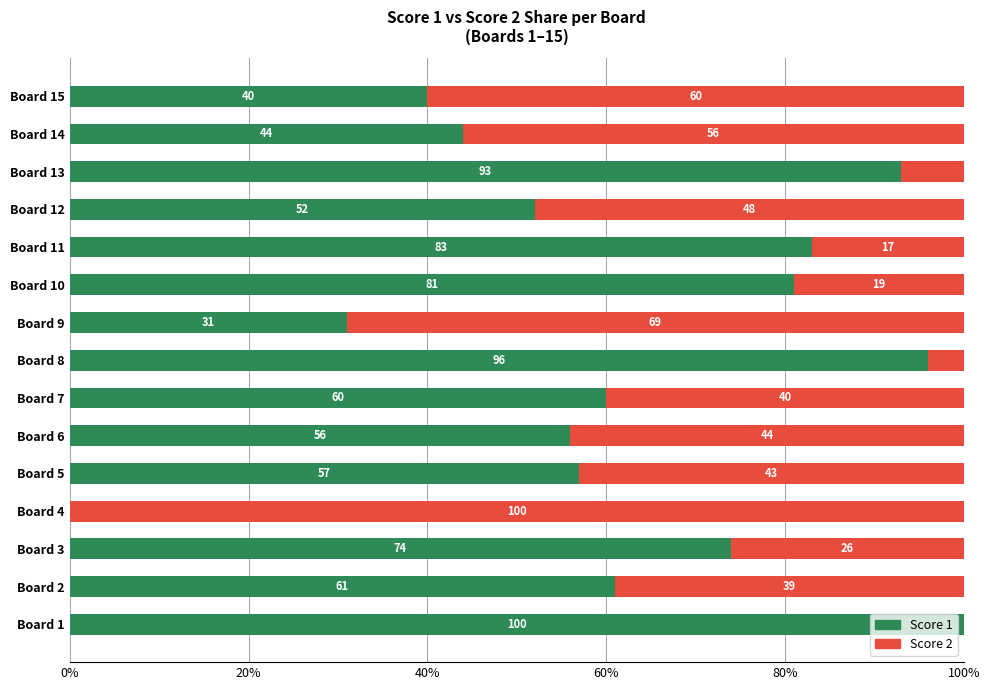

What is the maximum value for Score 1?

100